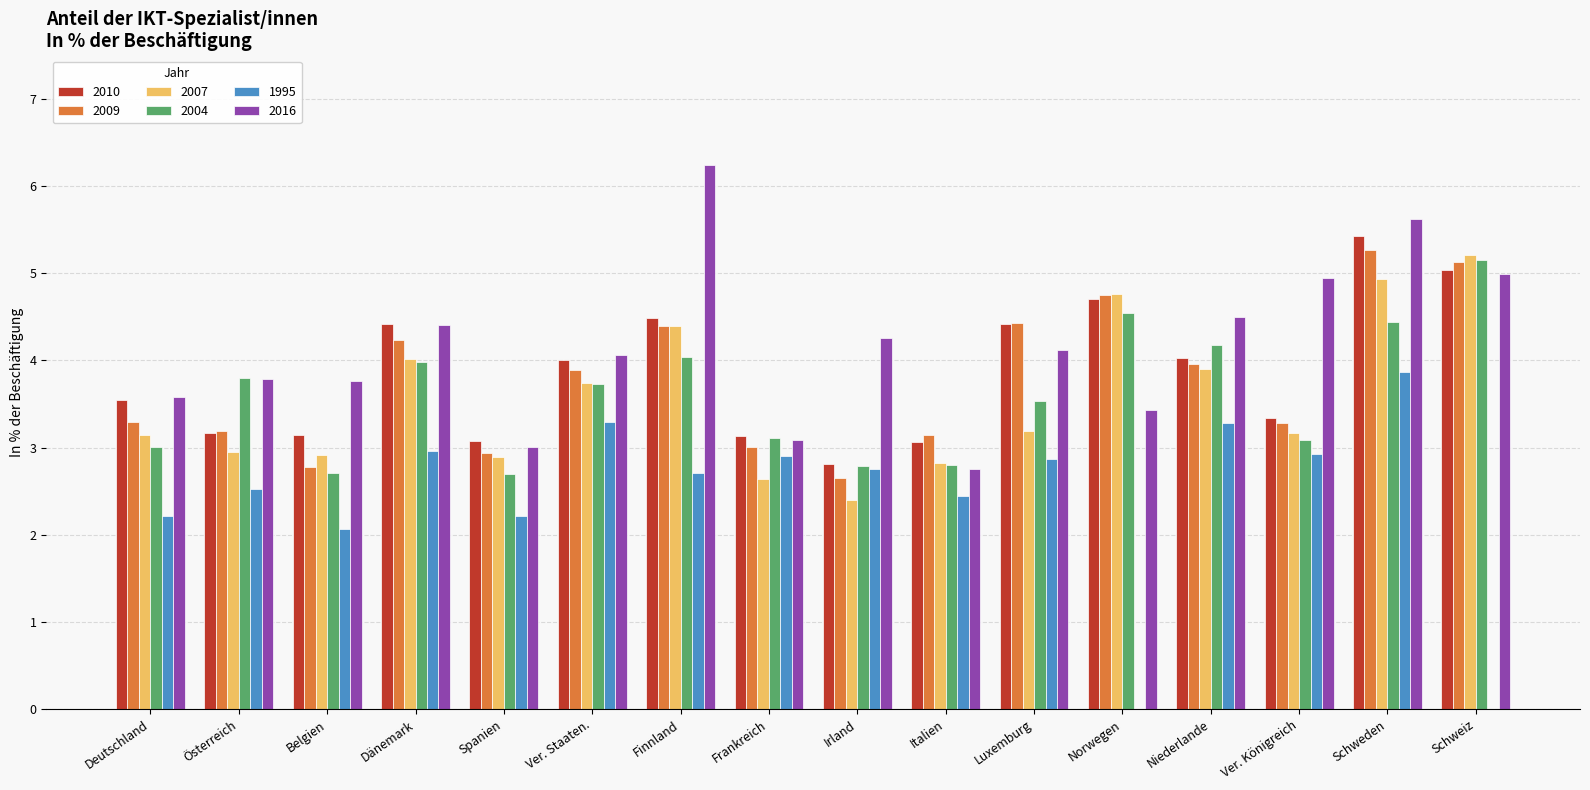

What is the sum of all 2009 values?

60.3